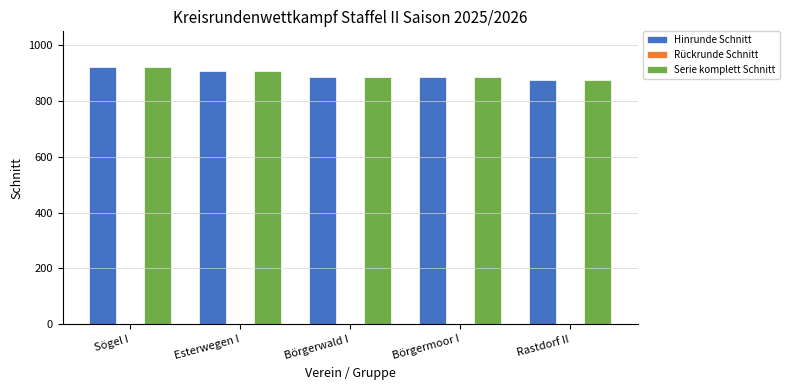

The value of Serie komplett Schnitt at Rastdorf II is 264.2. True or false?

False